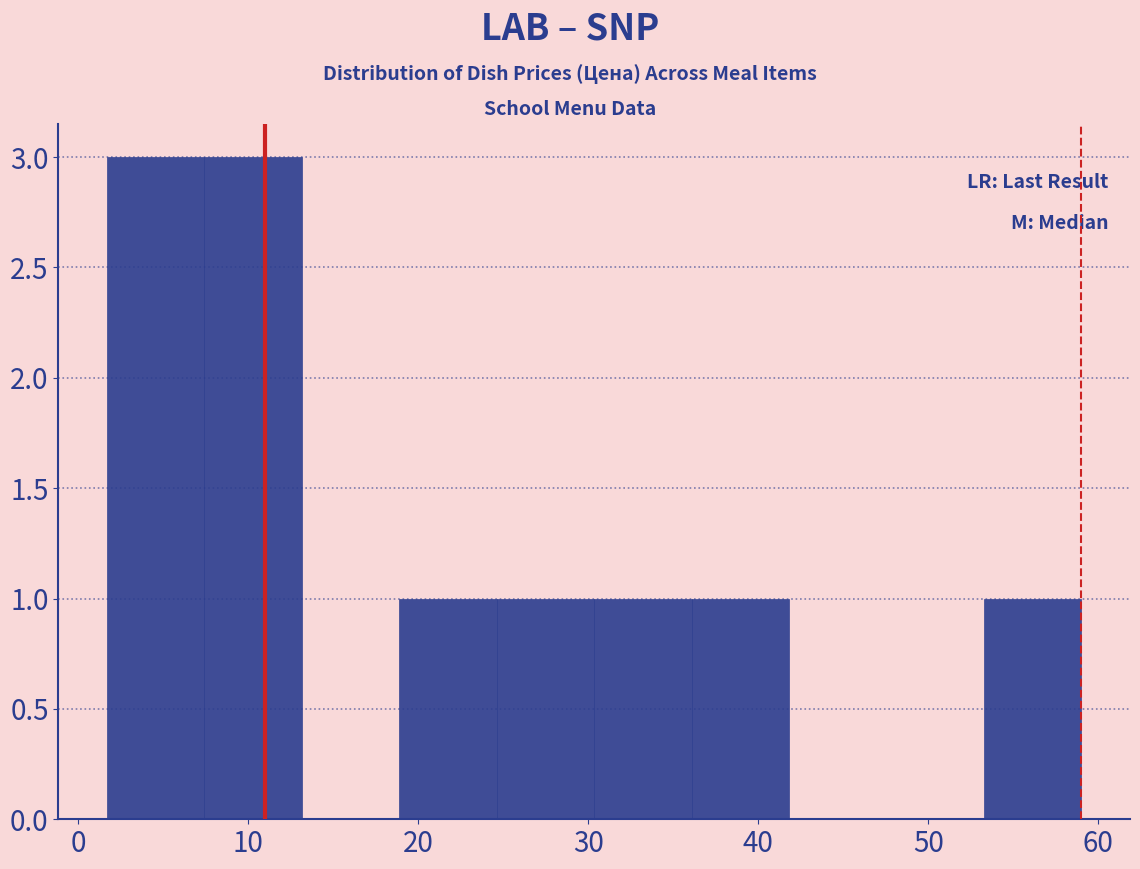

How tall is the bar that spans 53 to 59 on the x-axis? Neither the bar edges nor the heights are printed on the chart, so give them approximately, as read against the axes.

1